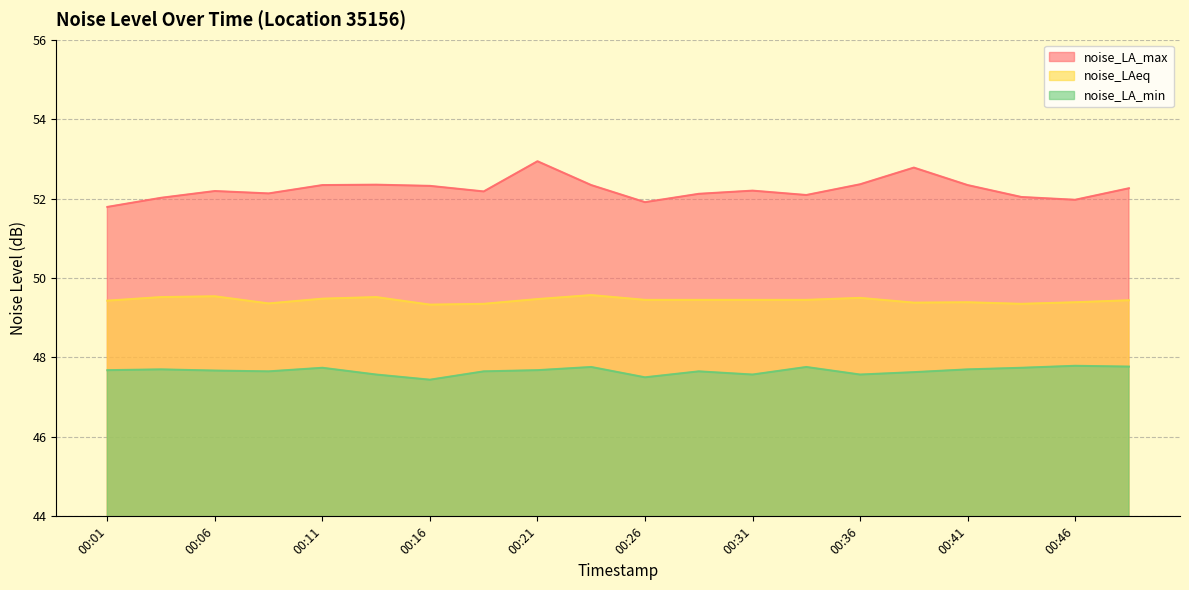

At which category is the sum across all series the highest?

00:21